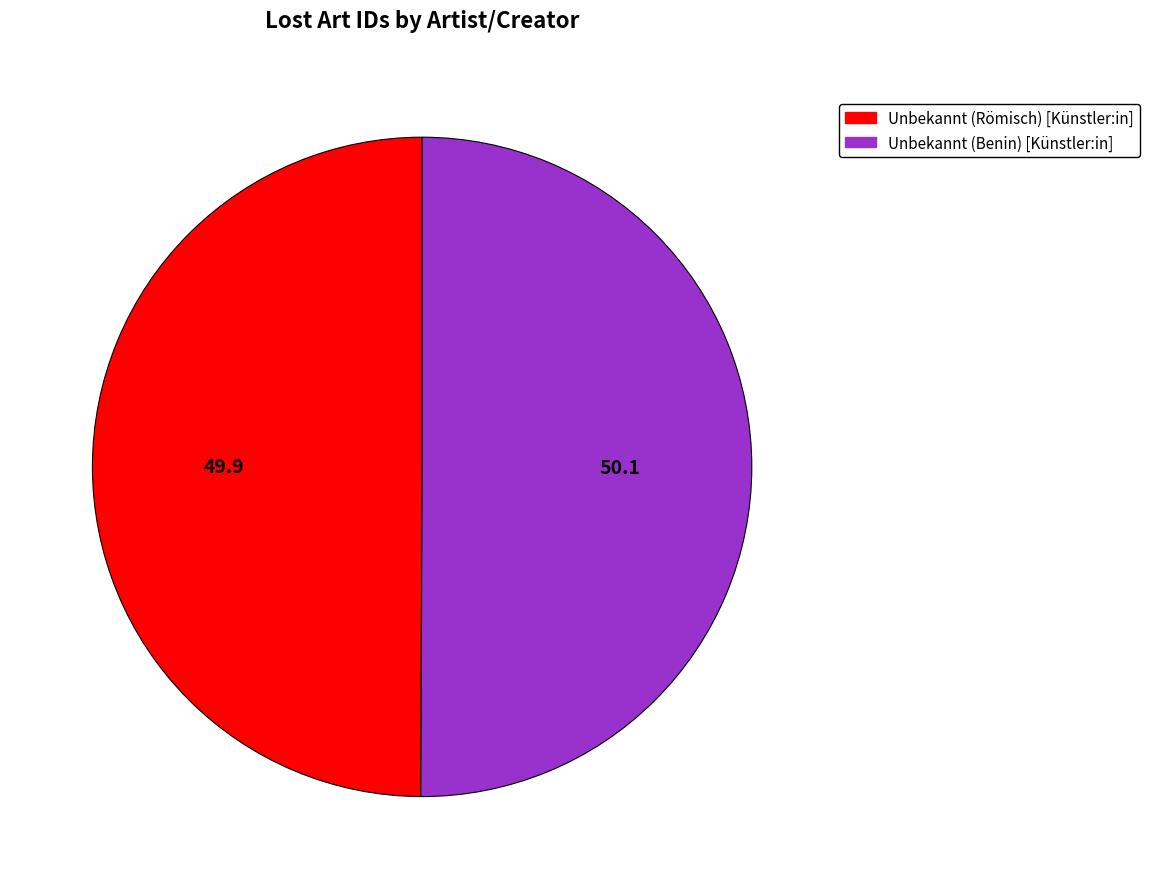

Approximately how many times larger is the value at Unbekannt (Römisch) [Künstler:in] compared to Unbekannt (Benin) [Künstler:in]?

1.0